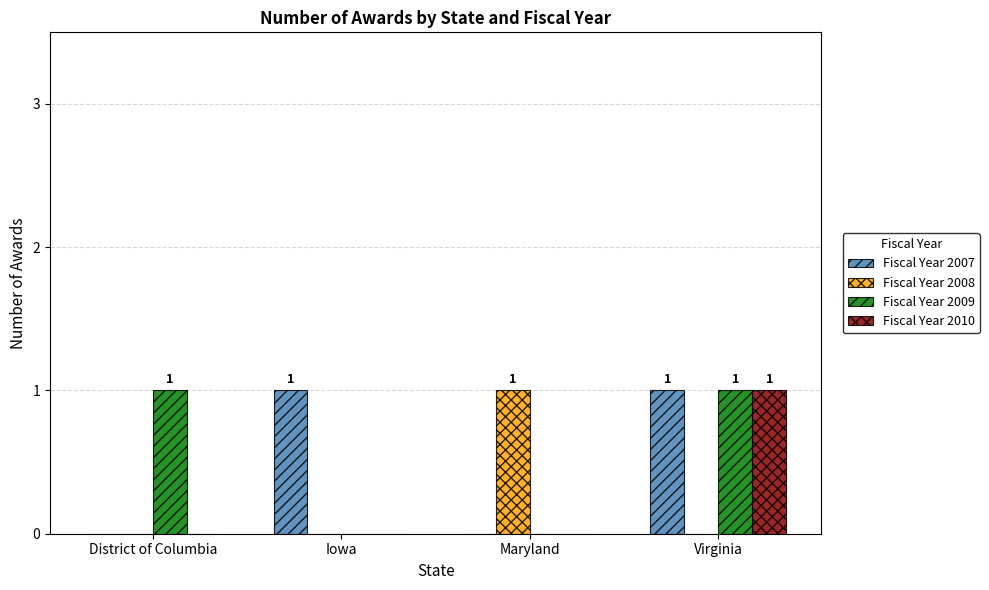

The value of Fiscal Year 2010 at Virginia is 2. True or false?

False